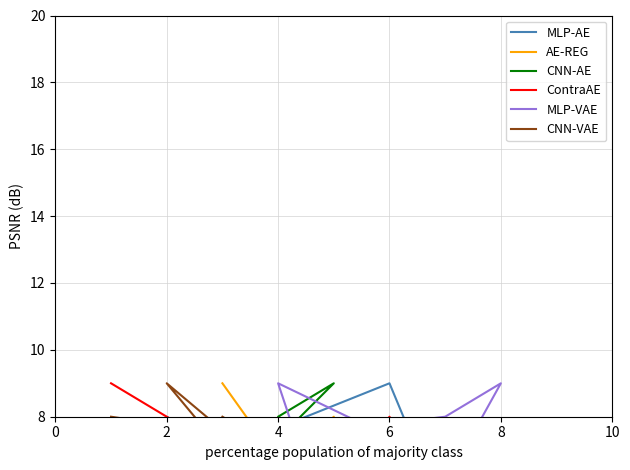

Rank the series at 8 from highest to lowest value.

MLP-VAE, CNN-VAE, CNN-AE, AE-REG, ContraAE, MLP-AE